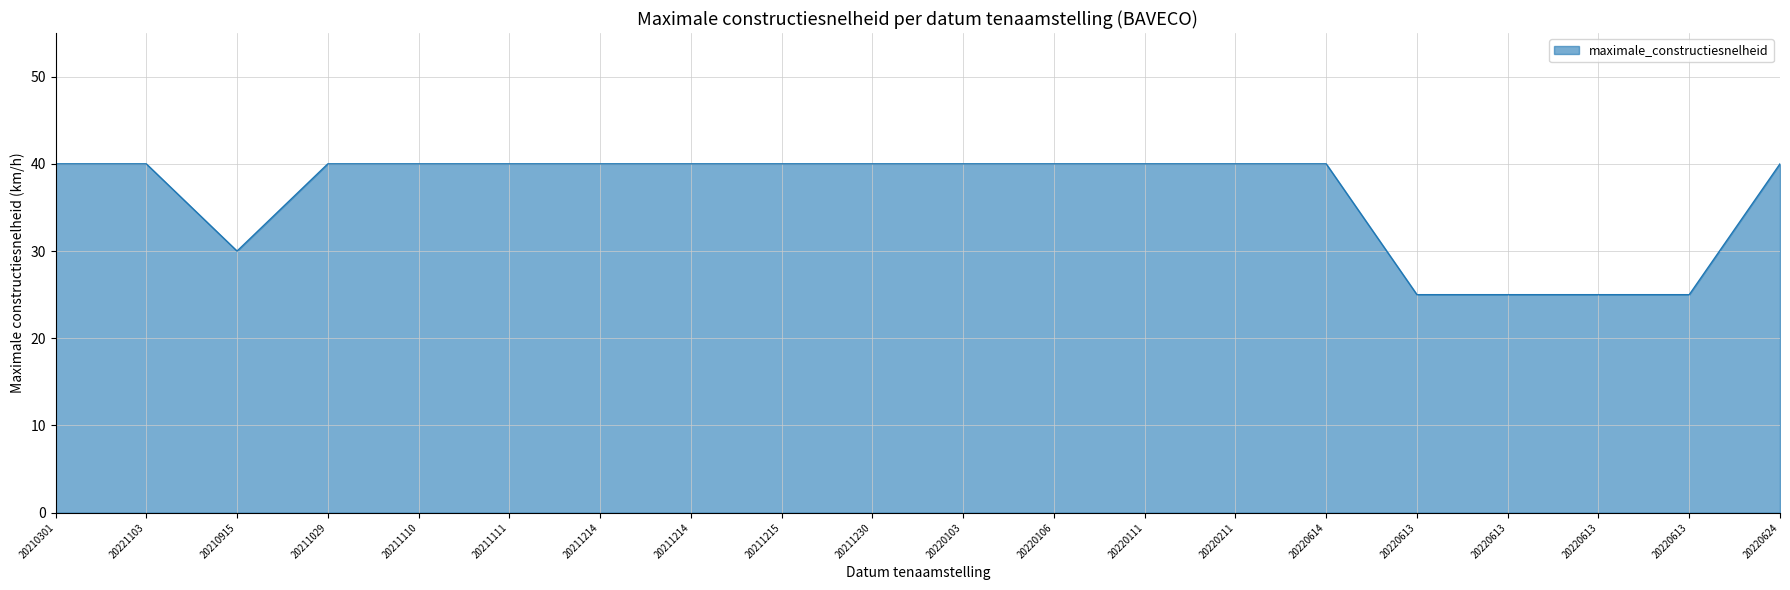

What is the value of the 12th point from the left?

40